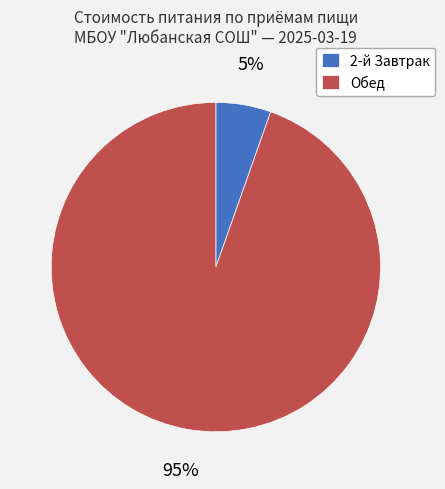

Count the number of slices in the pie.

2